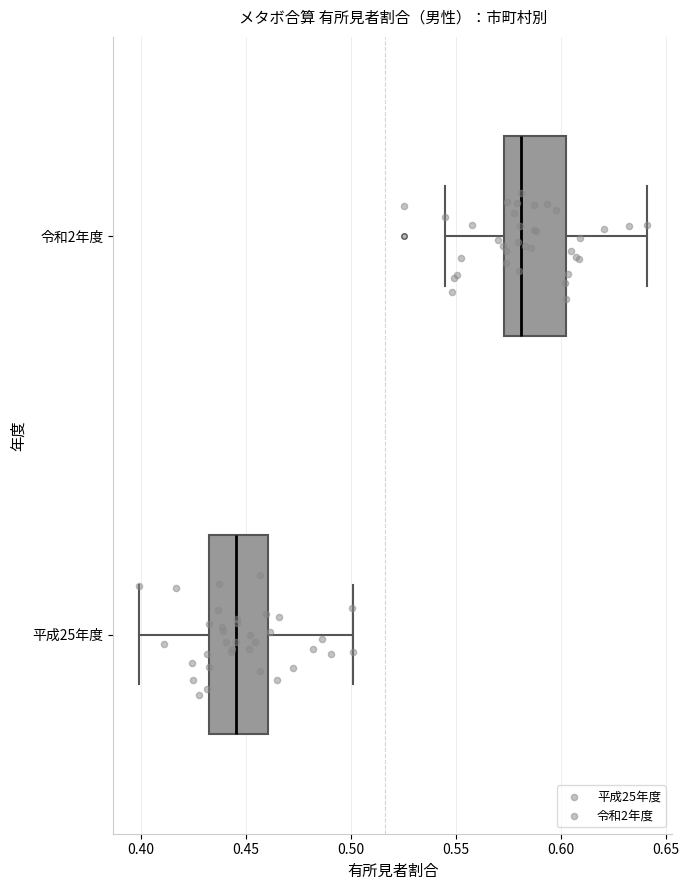

Reading bottom to top, read every box against the x-axis: the position of its median line, the range the box covers, and the ends of its whiskers. The values are not printed on the chart, so give them approximately, as read against the axis.

平成25年度: median 0.445, box 0.430 to 0.460, whiskers 0.400 to 0.500
令和2年度: median 0.580, box 0.575 to 0.600, whiskers 0.545 to 0.640